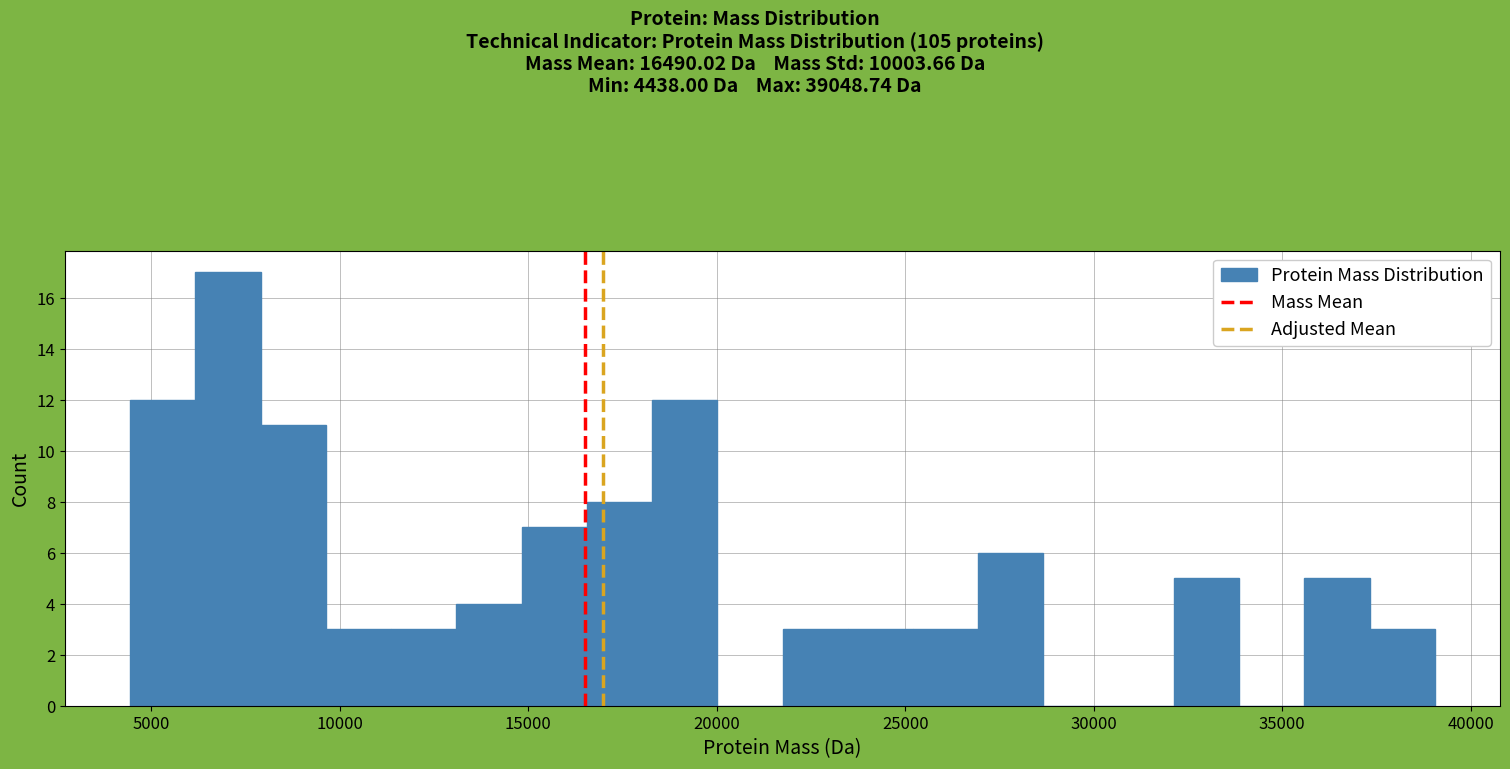

Read against the x-axis, roughly where is the centre of the tallest bar?

7000